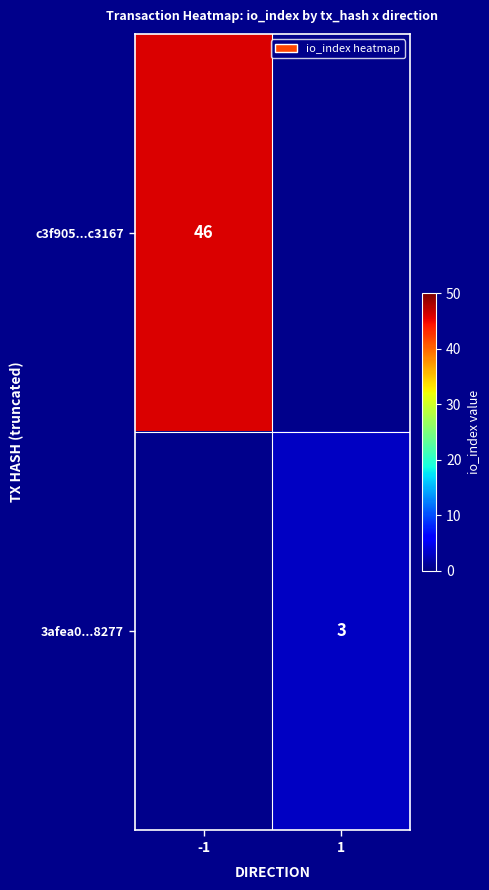

True or false: 3afea0...8277 has a value of 2 at 1.

False